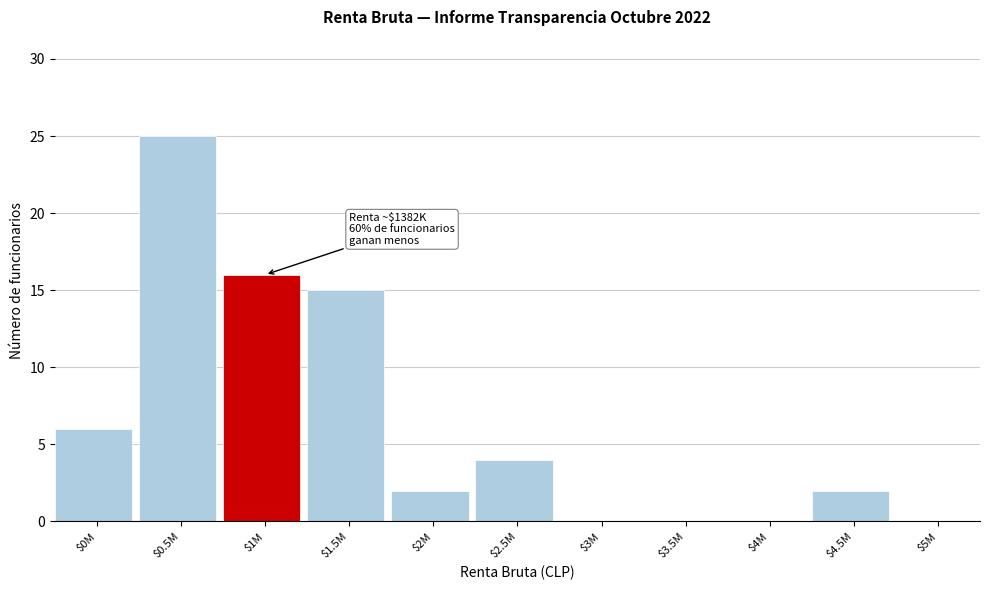

What is the sum of all values?

70